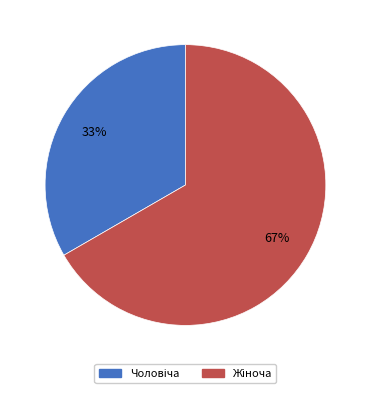

Does any single category account for the majority?

Yes